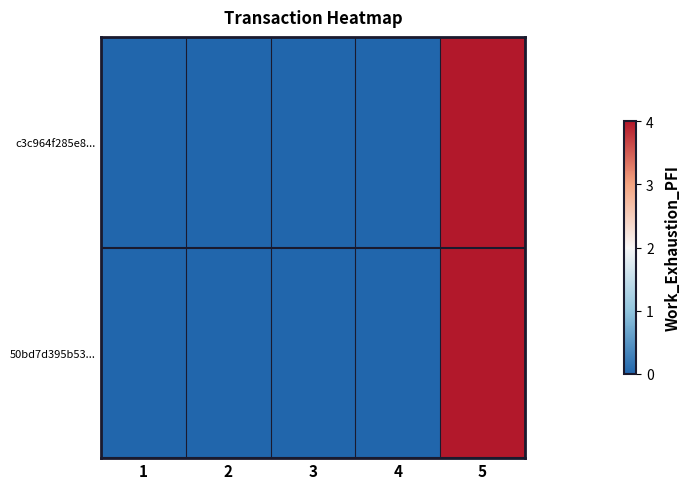

Which series has the largest range (max minus min)?

c3c964f285e8...